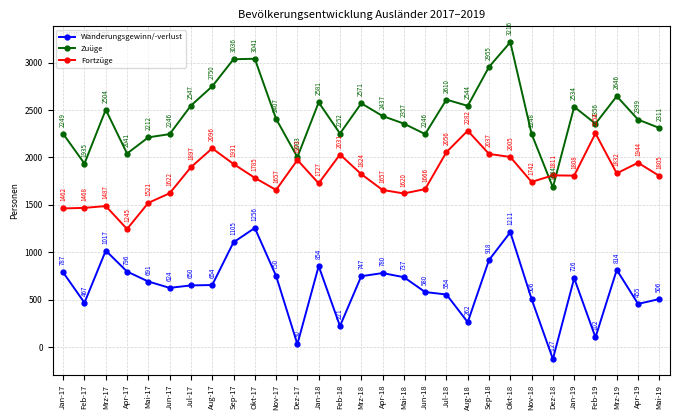

Rank the series by their maximum value, from highest to lowest.

Zuüge, Fortzüge, Wanderungsgewinn/-verlust